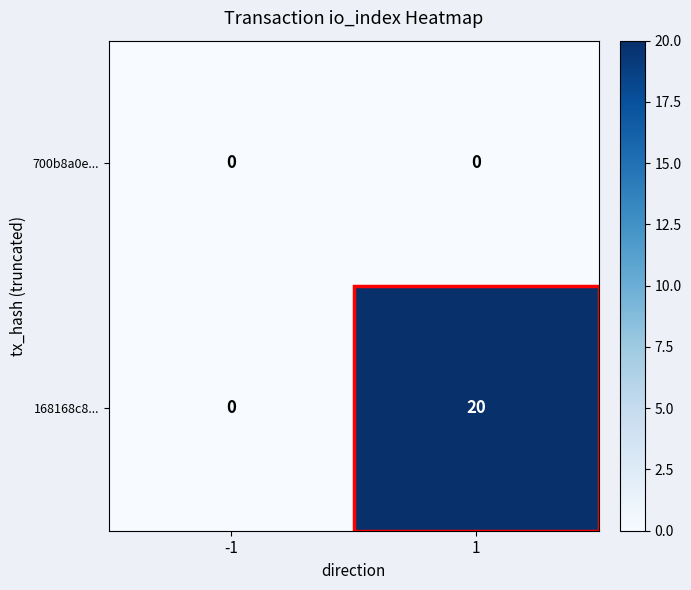

List the series in order of their peak value, highest first.

168168c8..., 700b8a0e...